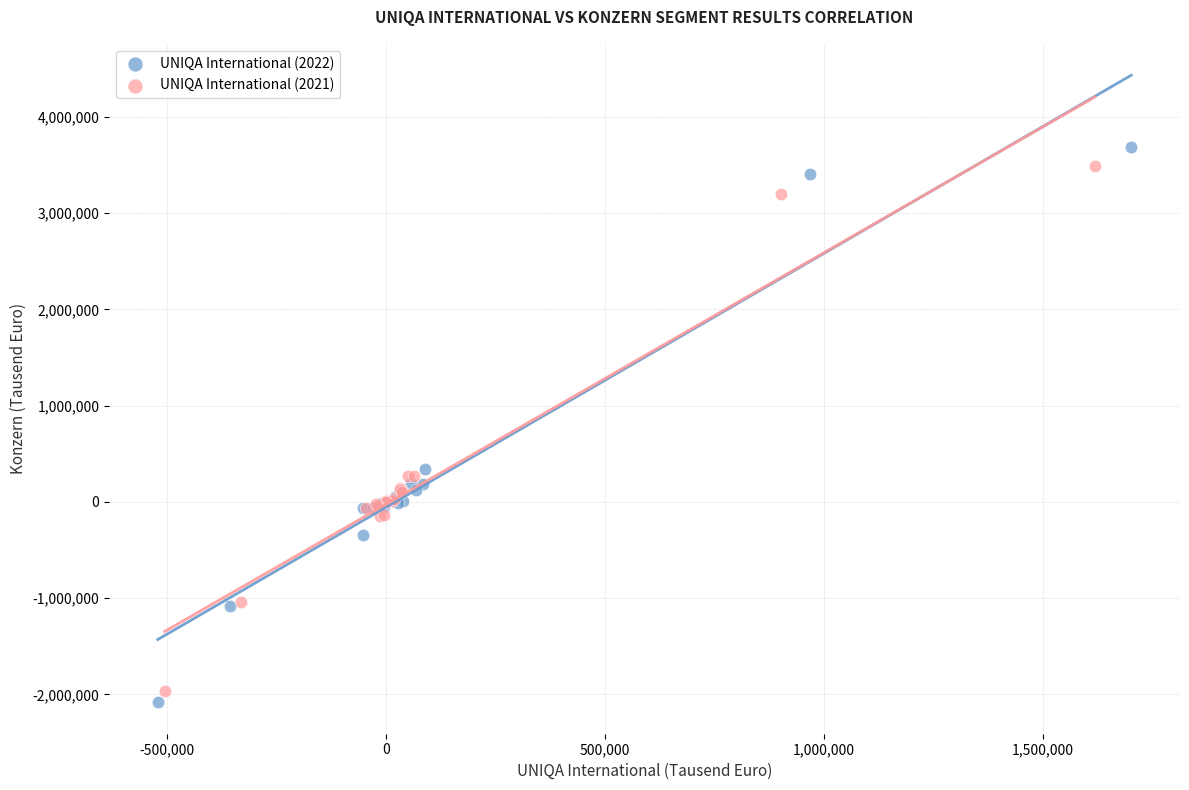

Which series reaches the minimum Y coordinate?

UNIQA International (2022)